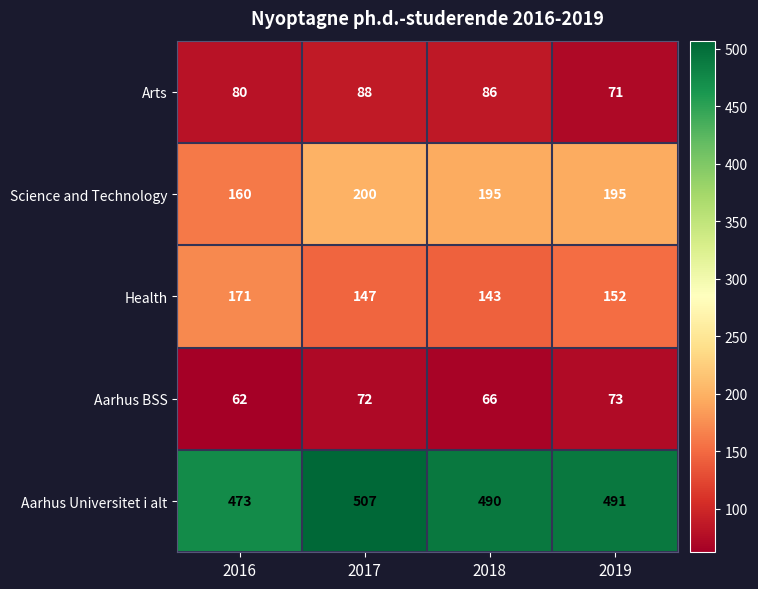

Count the number of categories in the chart.

4